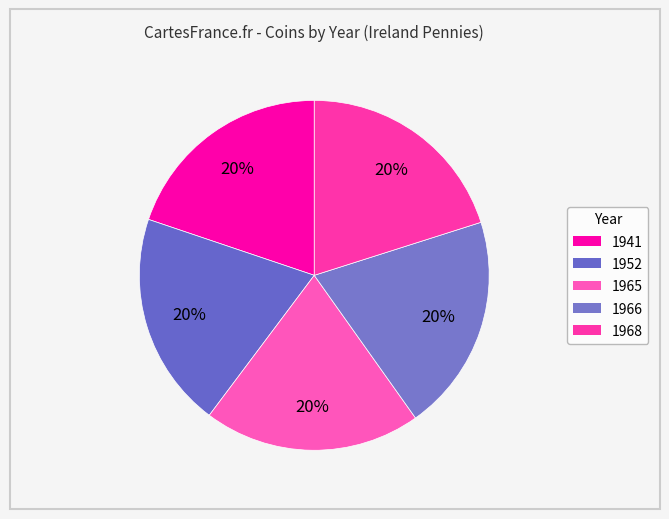

How many slices are in this pie chart?

5